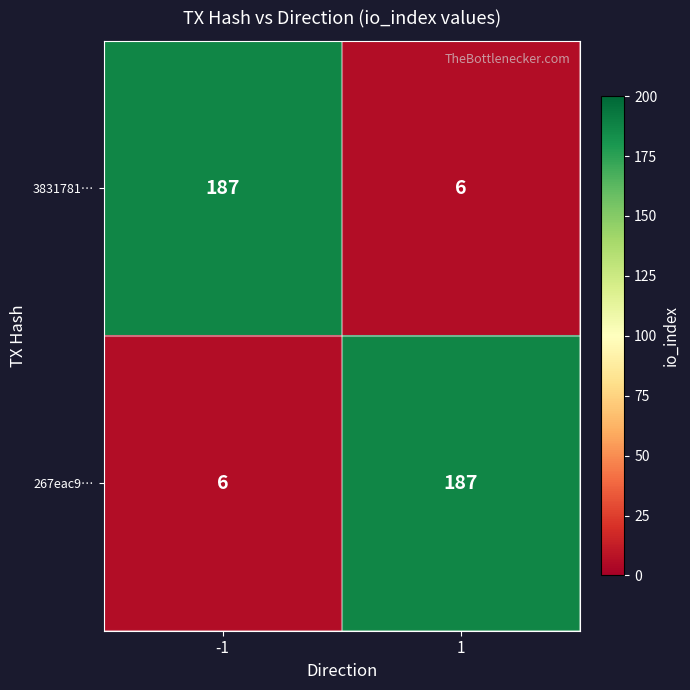

Is it true that 3831781… equals 6 at 1?

True